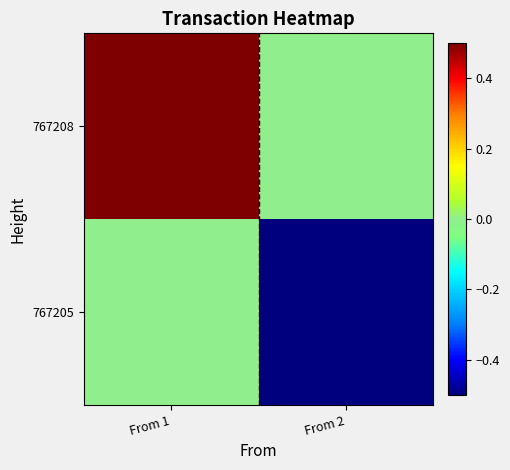

Which series has the largest range (max minus min)?

767208